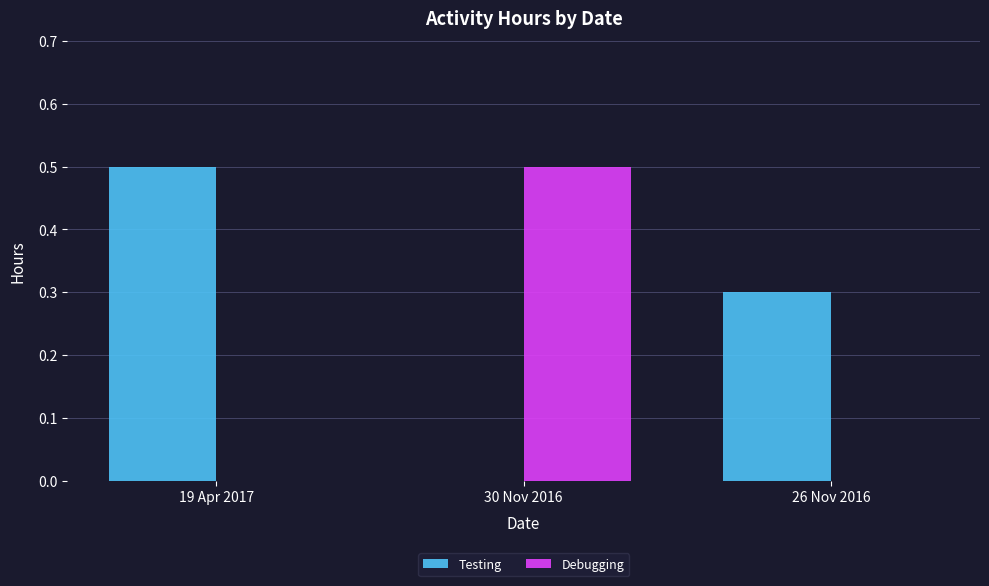

Between 19 Apr 2017 and 26 Nov 2016, which series saw the biggest shift?

Testing